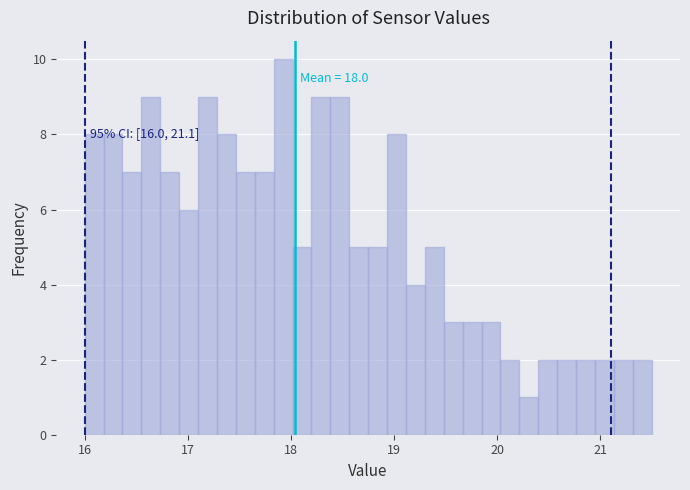

Read against the x-axis, roughly where is the centre of the tallest bar?

17.9